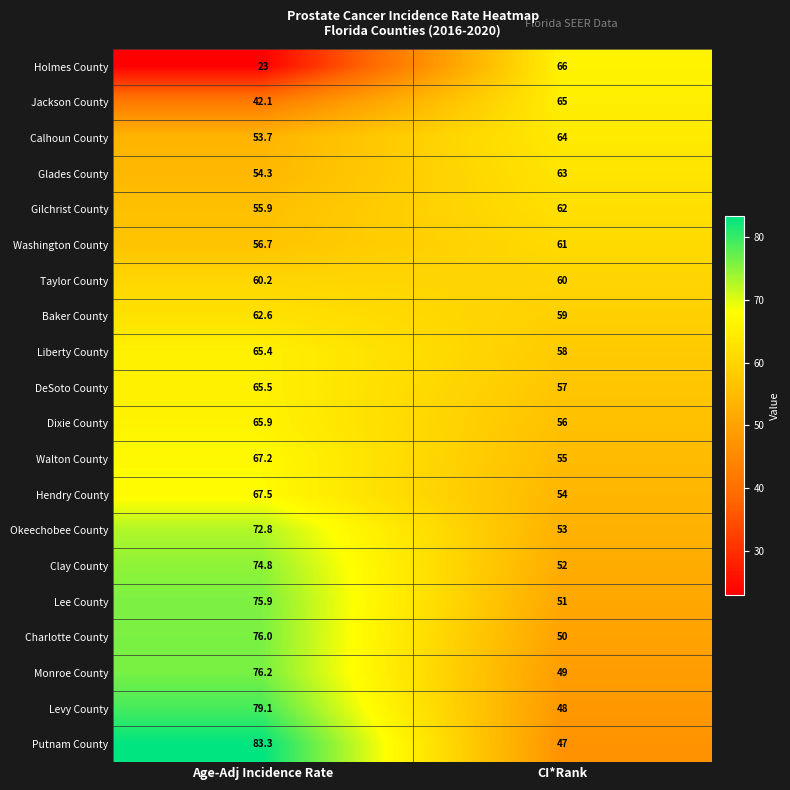

At which label does DeSoto County first exceed 65?

Age-Adj Incidence Rate